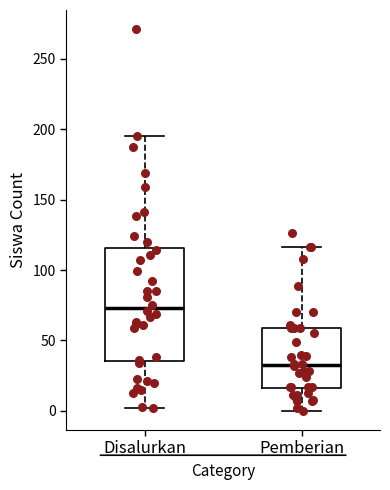

Which box is the tallest, from its lower edge to its upper edge?

Disalurkan